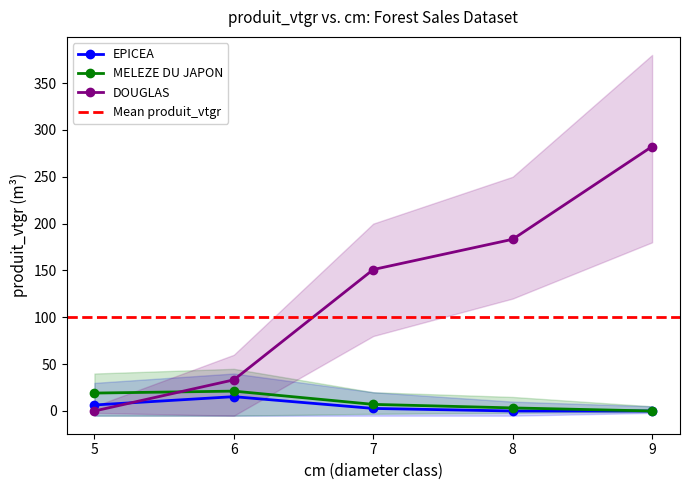

What is the value of the MELEZE DU JAPON point at the 3rd from the left?

7.1